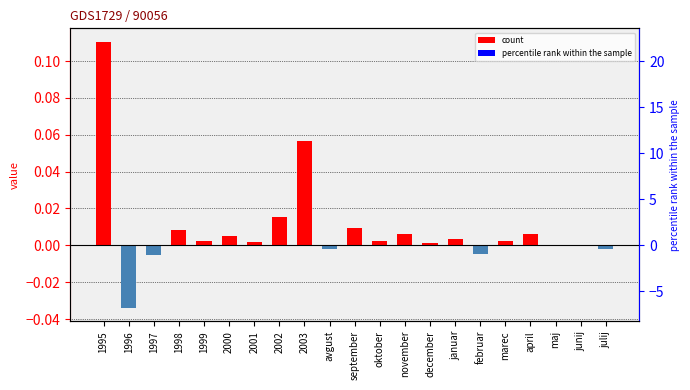

How many distinct data groups are displayed?

1